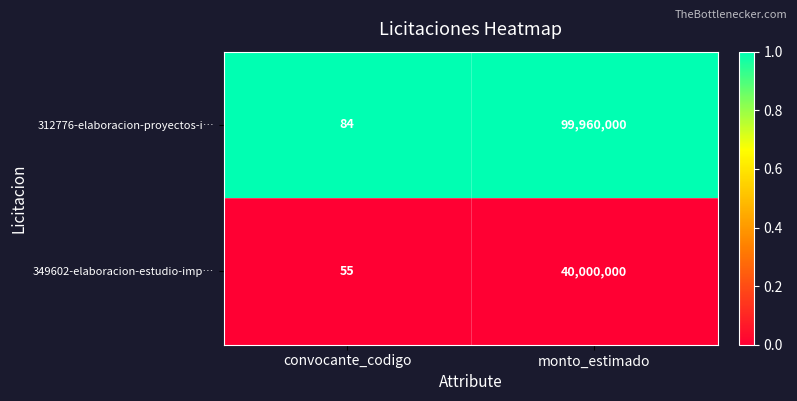

How many distinct data groups are displayed?

2